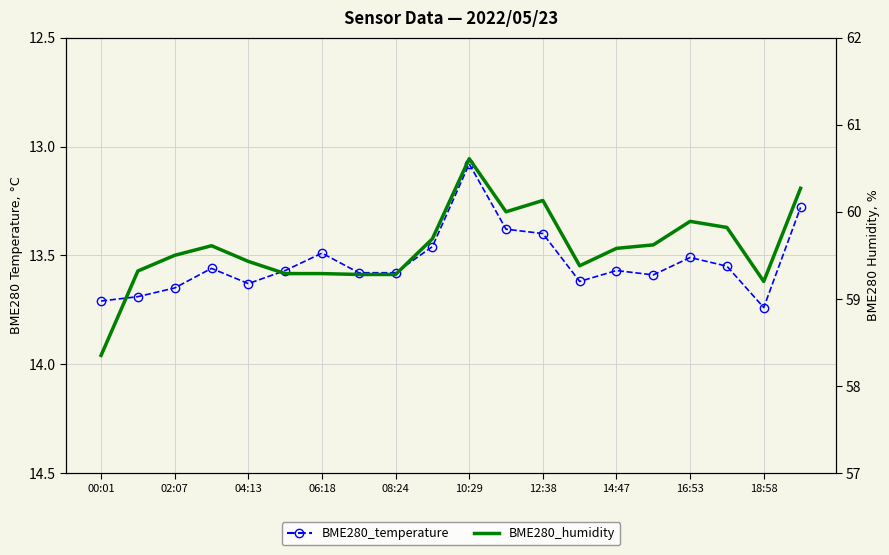

At 08:24, list the series in order from smallest to largest.

BME280_temperature, BME280_humidity